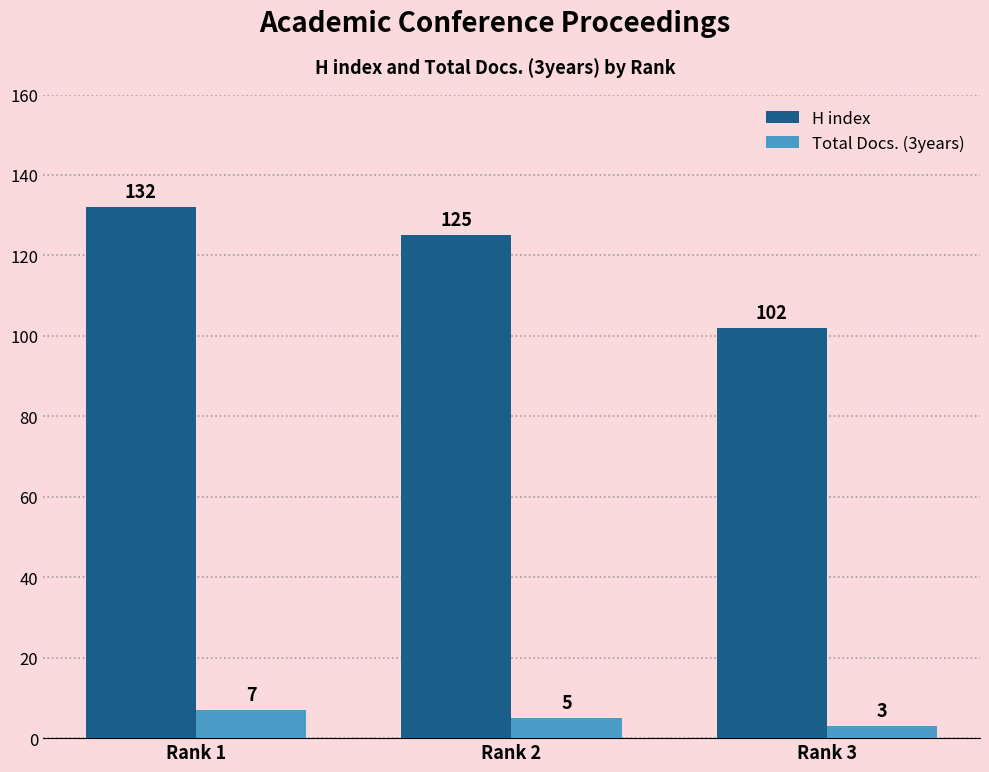

The value of Total Docs. (3years) at Rank 1 is 2. True or false?

False